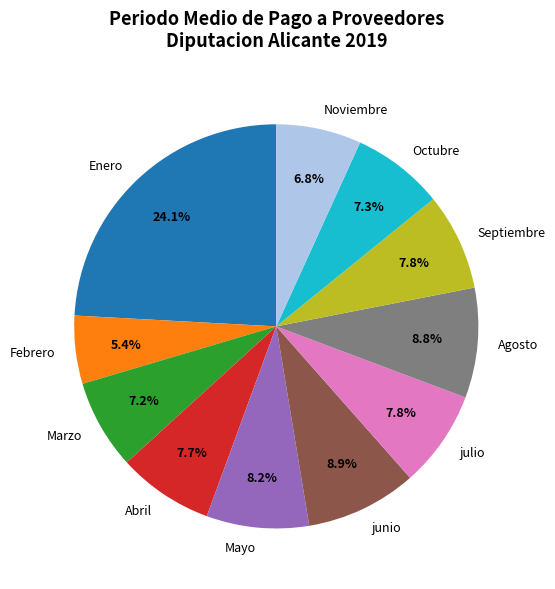

Combined, do Noviembre and Enero account for over 50%?

No